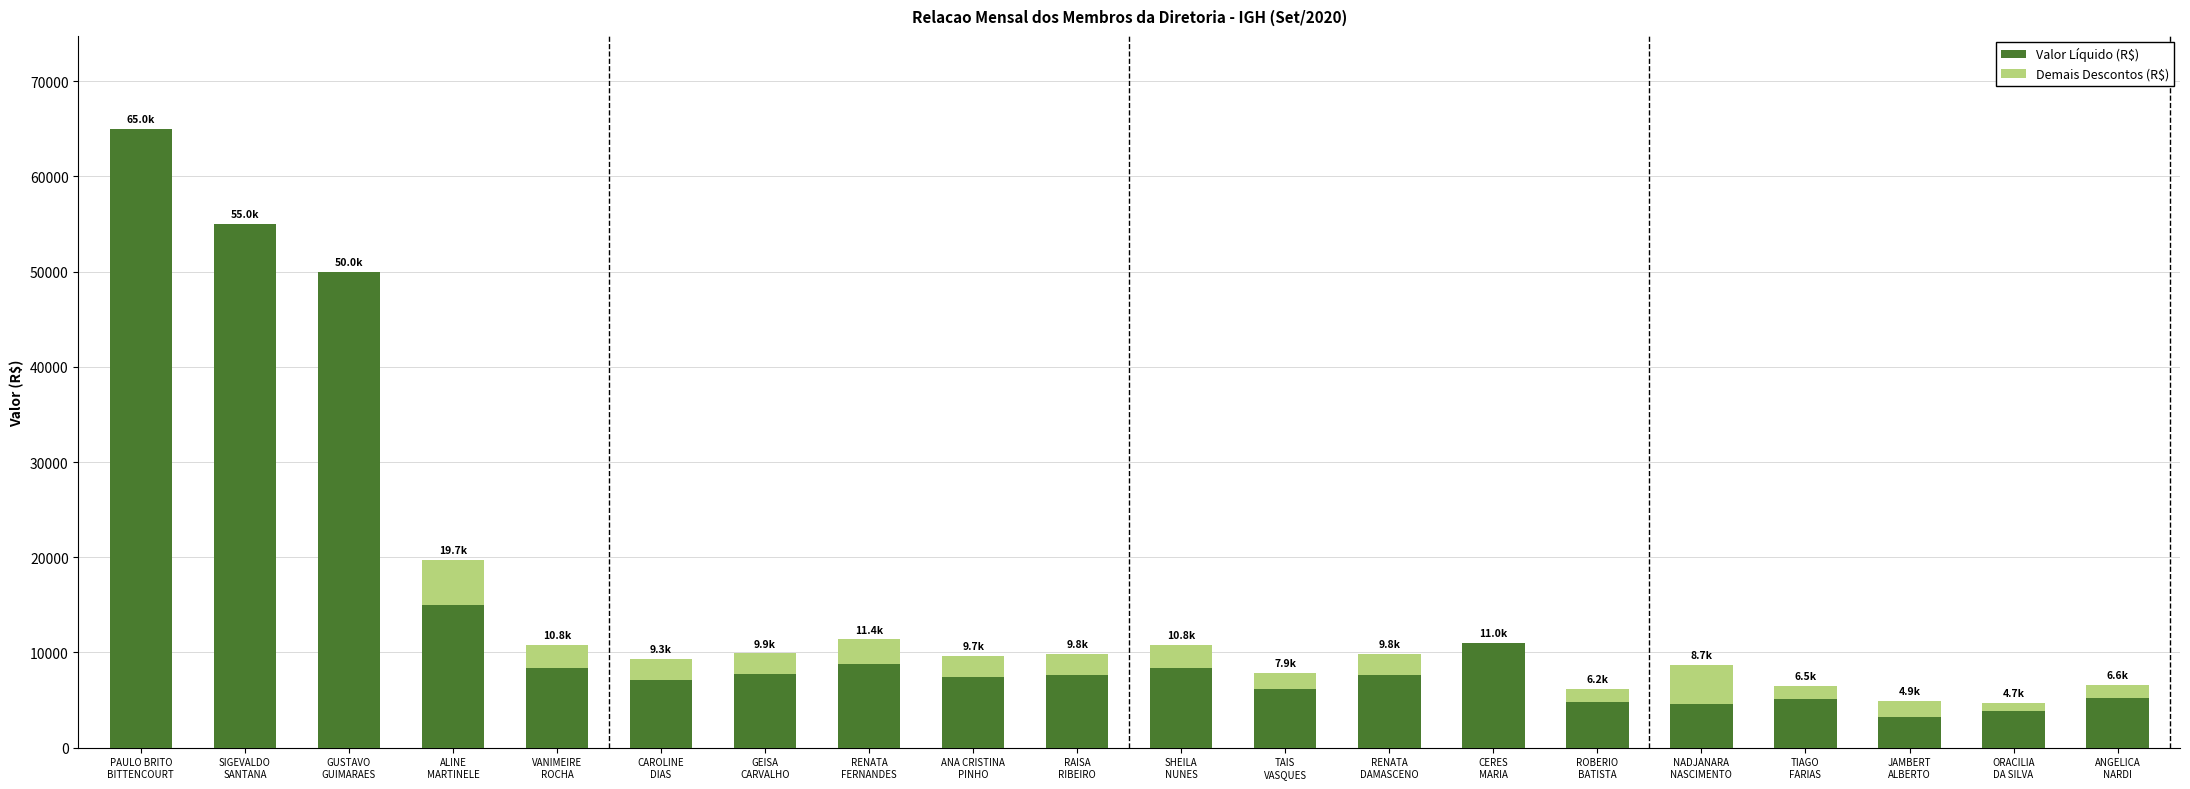

What is the highest value of the Valor Líquido (R$) series?

65000.0